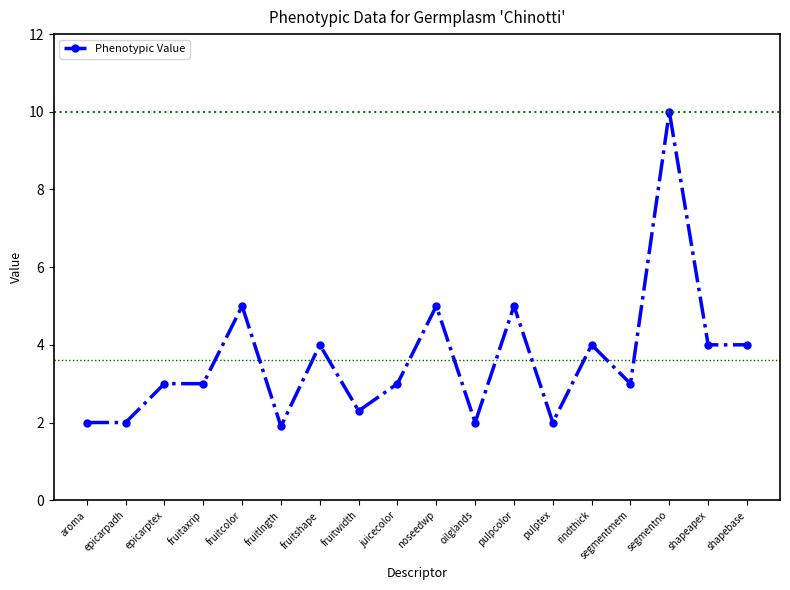

What is the approximate value at pulpcolor?

5.0